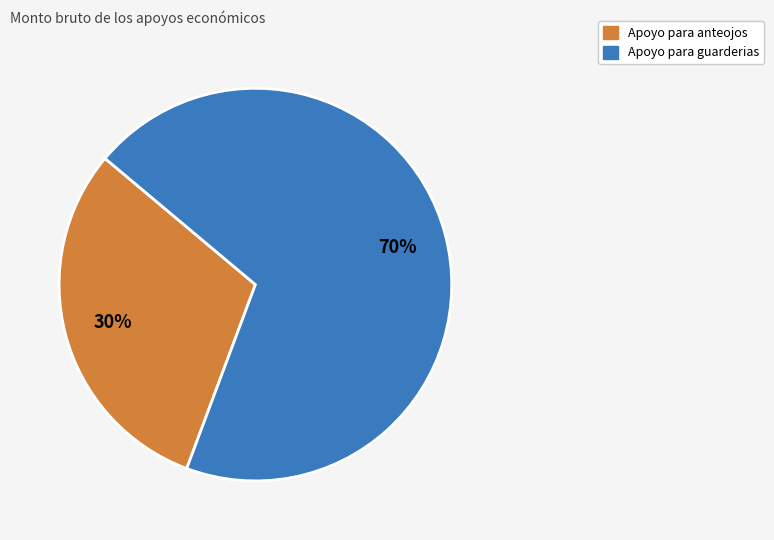

Between Apoyo para anteojos and Apoyo para guarderias, which is larger?

Apoyo para guarderias